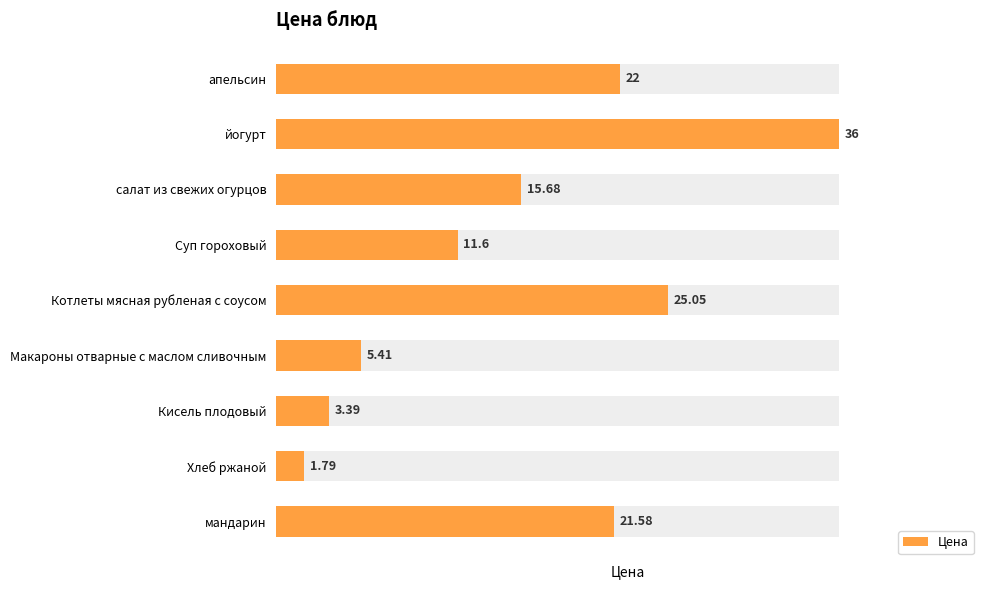

Count the number of data series in this chart.

1